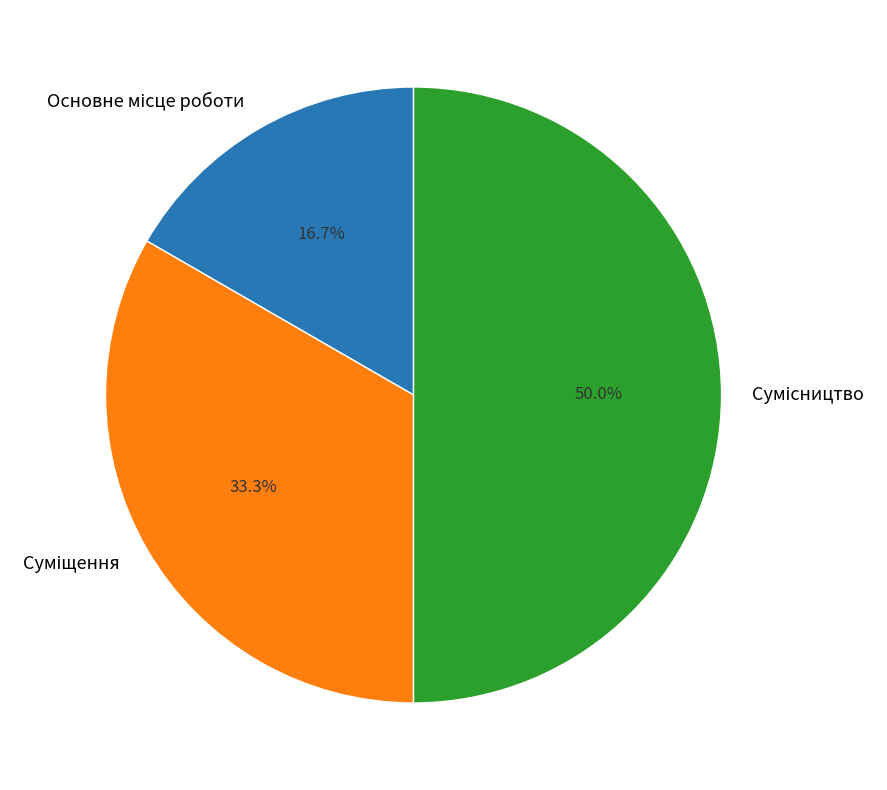

Is the sum of Суміщення and Основне місце роботи greater than half?

No